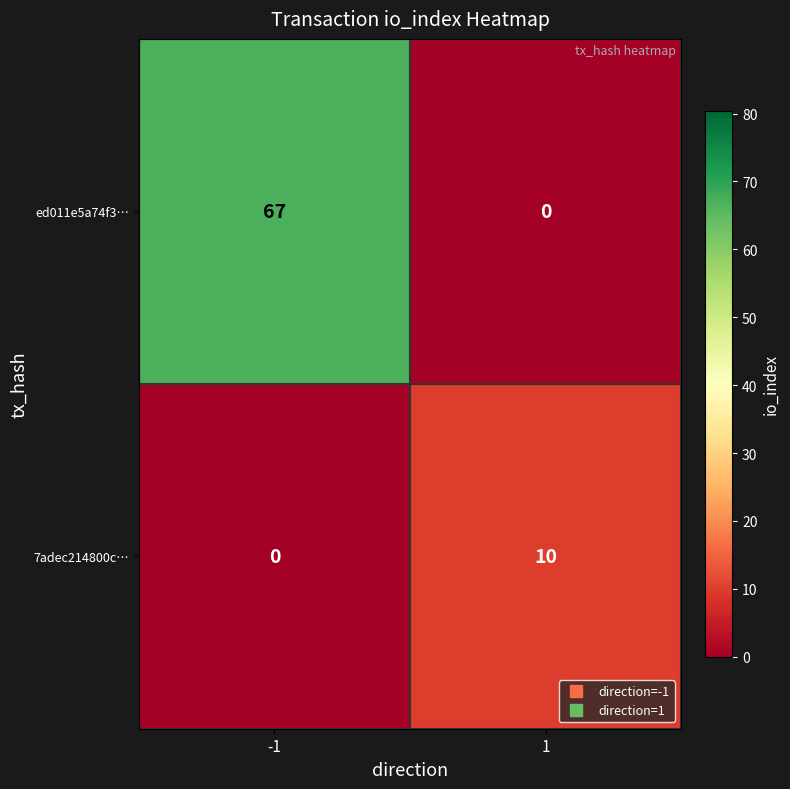

Which series has the largest range (max minus min)?

ed011e5a74f3…